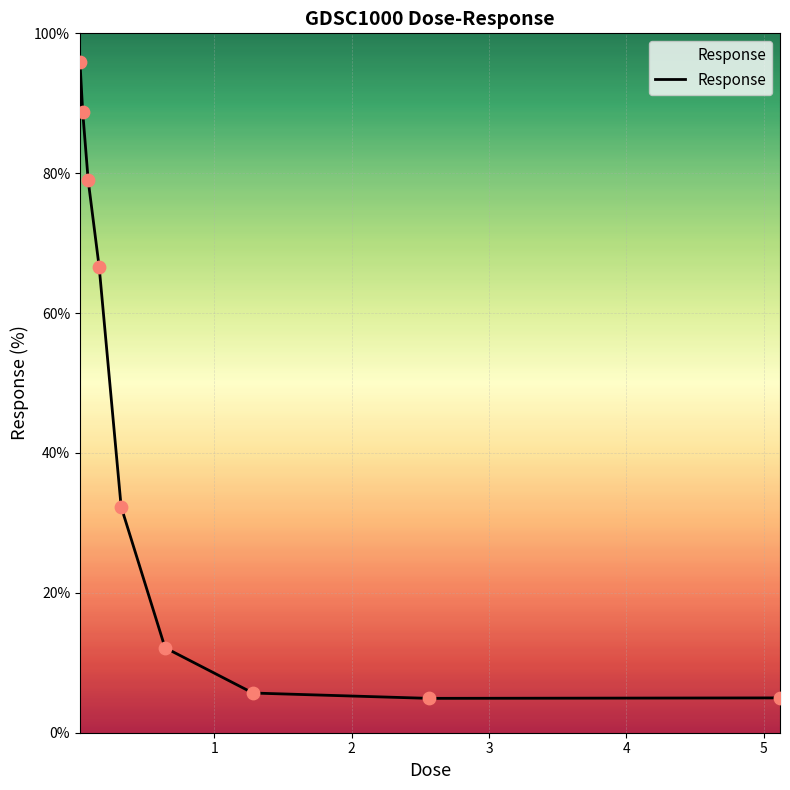

What is the difference between the maximum and minimum values?

91.0